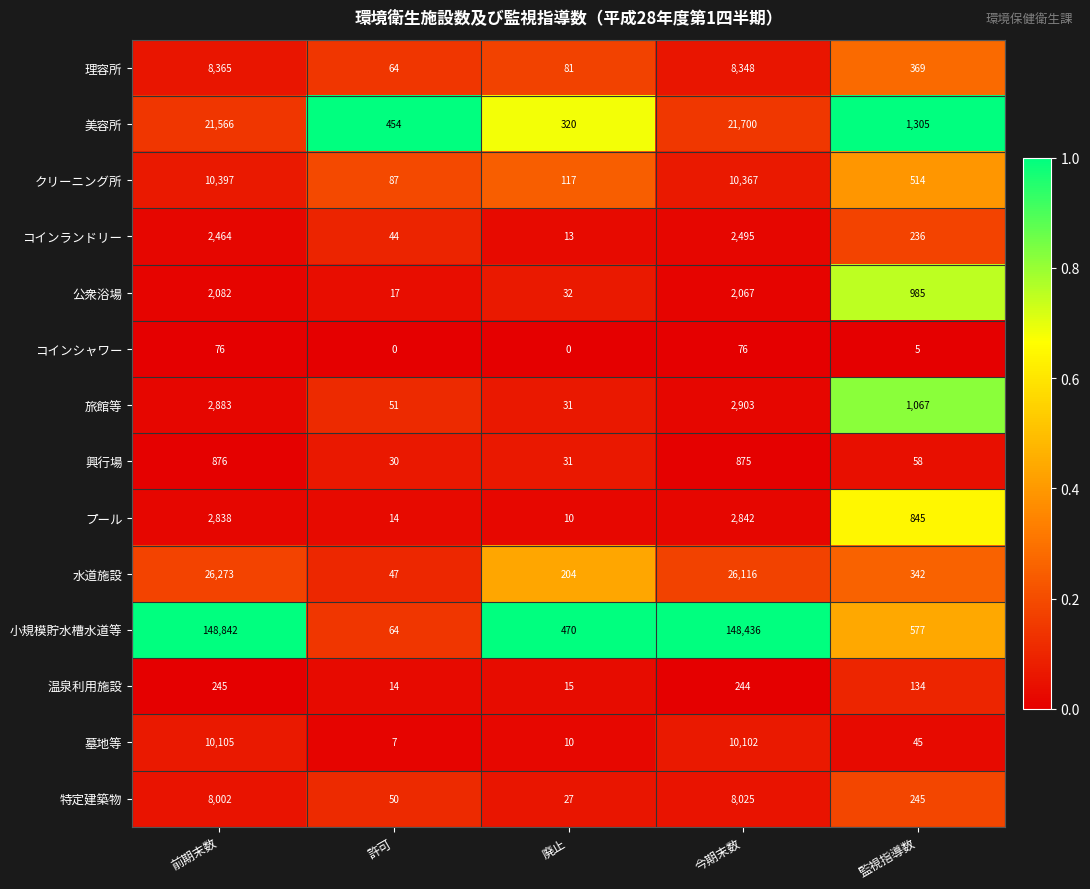

Which series has the largest range (max minus min)?

小規模貯水槽水道等